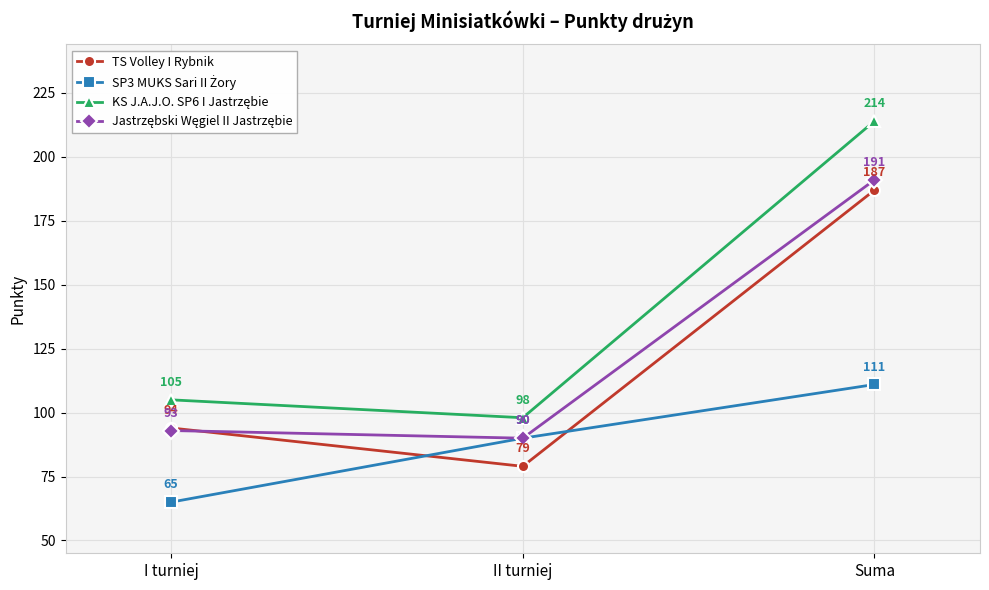

True or false: TS Volley I Rybnik has a value of 20 at II turniej.

False